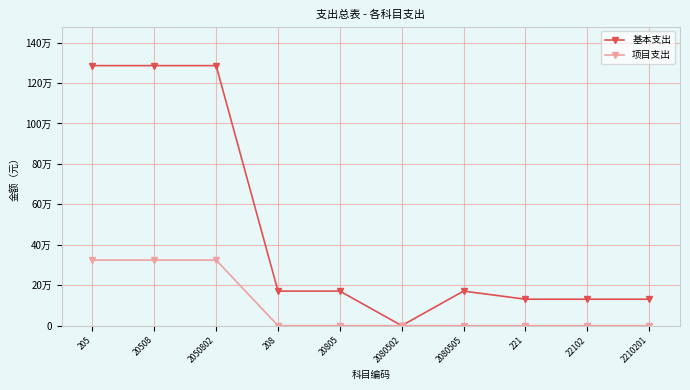

What are all the series names shown in the legend?

基本支出, 项目支出